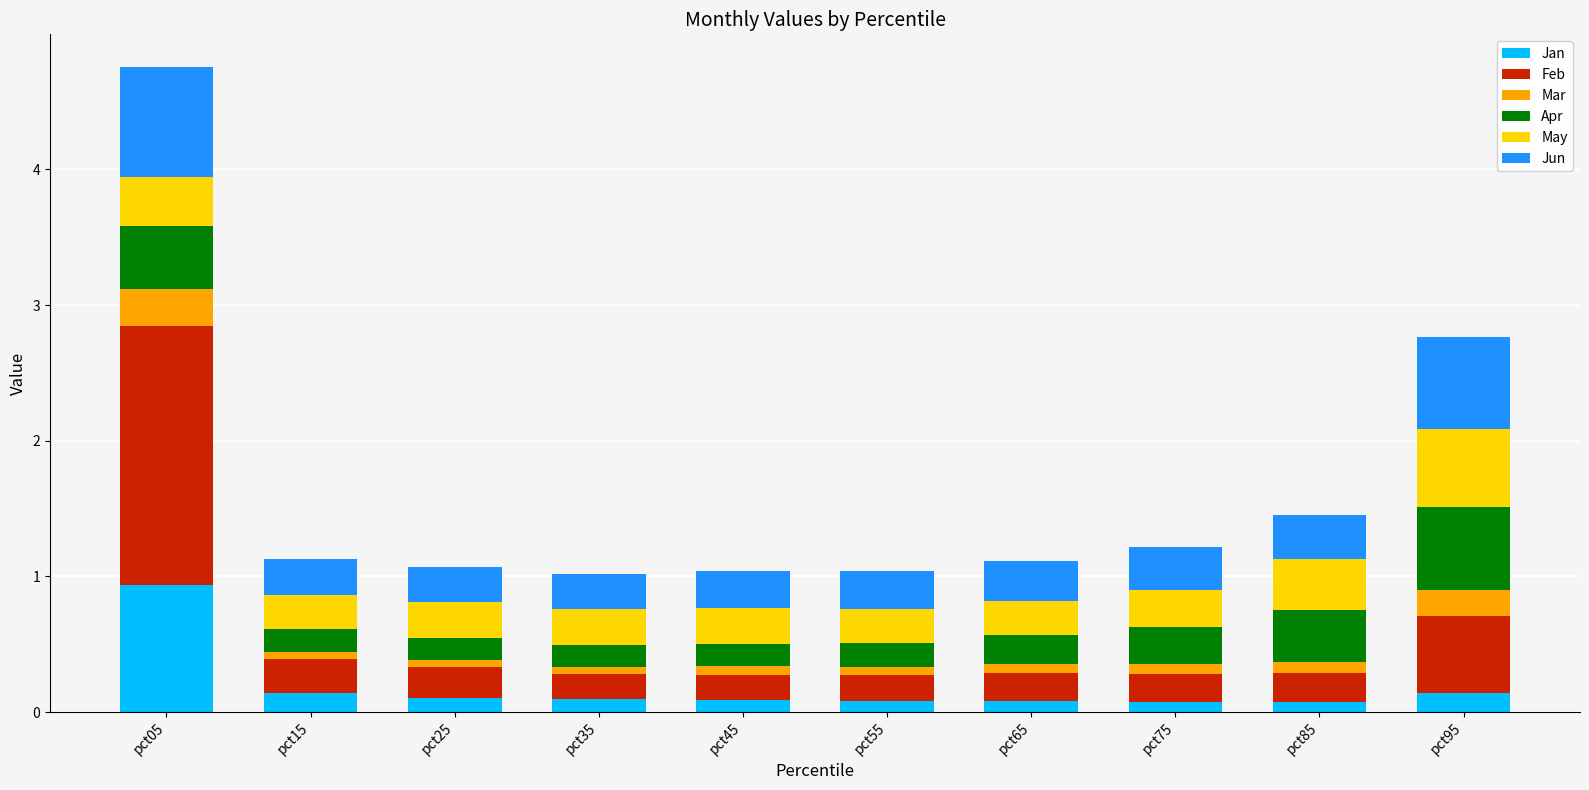

Is it true that Jan equals 0.1 at pct75?

True